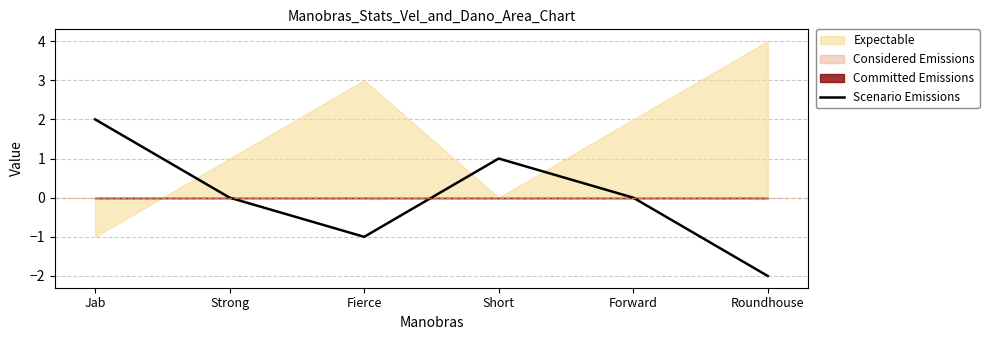

The chart shows a value of -1 at Fierce. True or false?

True